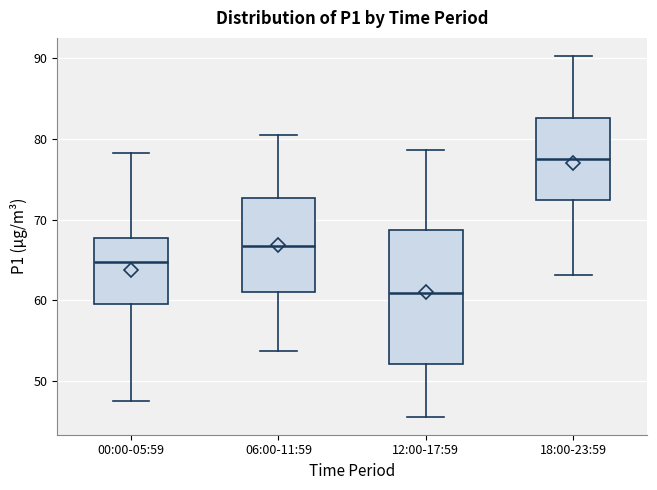

Which box has the highest median line?

18:00-23:59